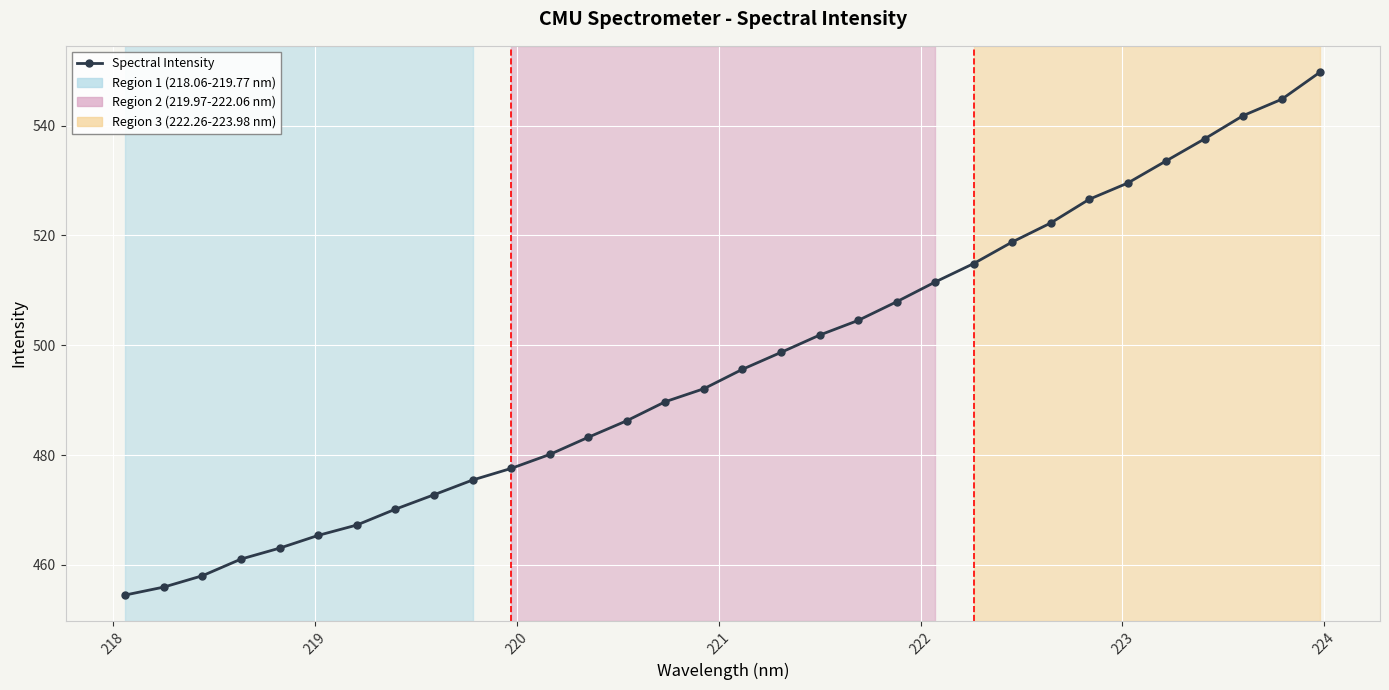

What is the value of the 13th point from the left?

483.2